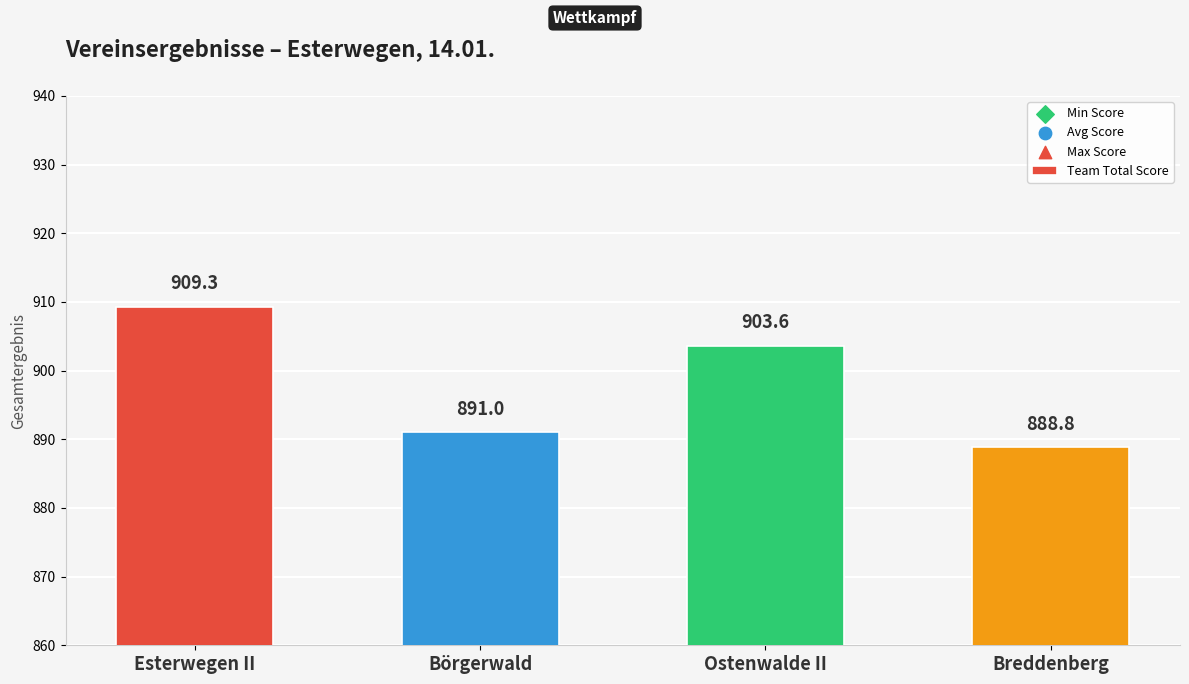

At how many categories does at least one series exceed 882?

4